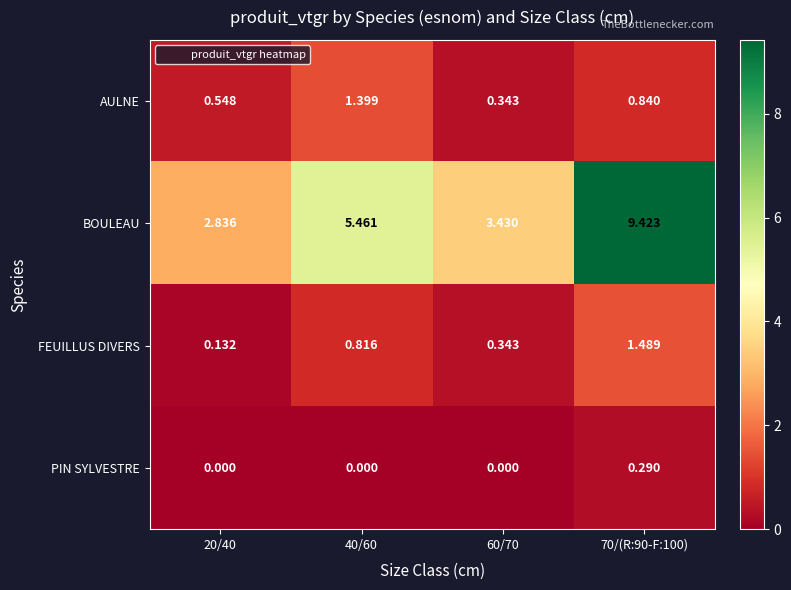

Count the number of data series in this chart.

4